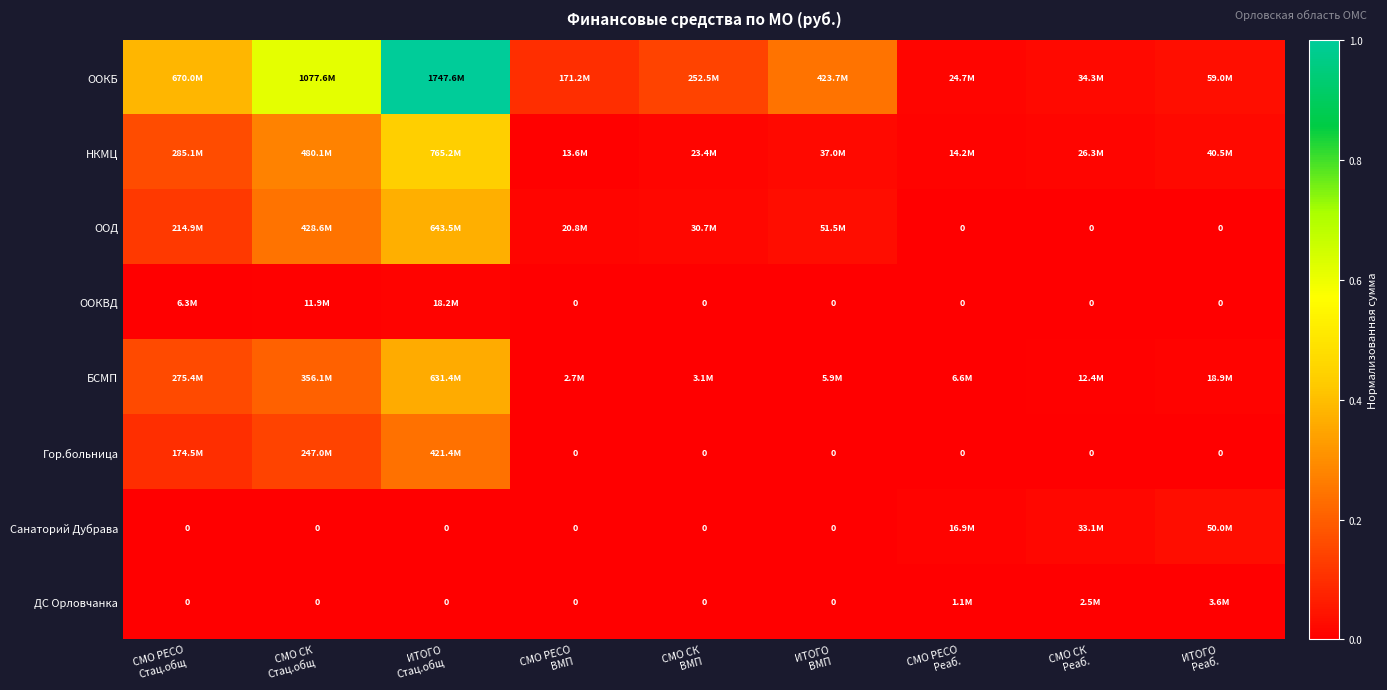

Which series has the largest total across all categories?

ООКБ